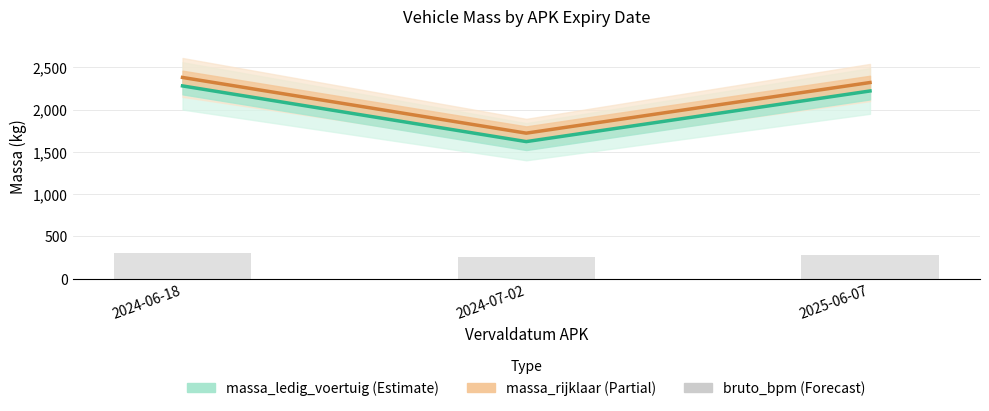

Reading right to left, what are all the values shown in this chart?

massa_ledig_voertuig: 2220	1621	2280
massa_rijklaar: 2320	1721	2380
bruto_bpm (scaled): 280	250	300